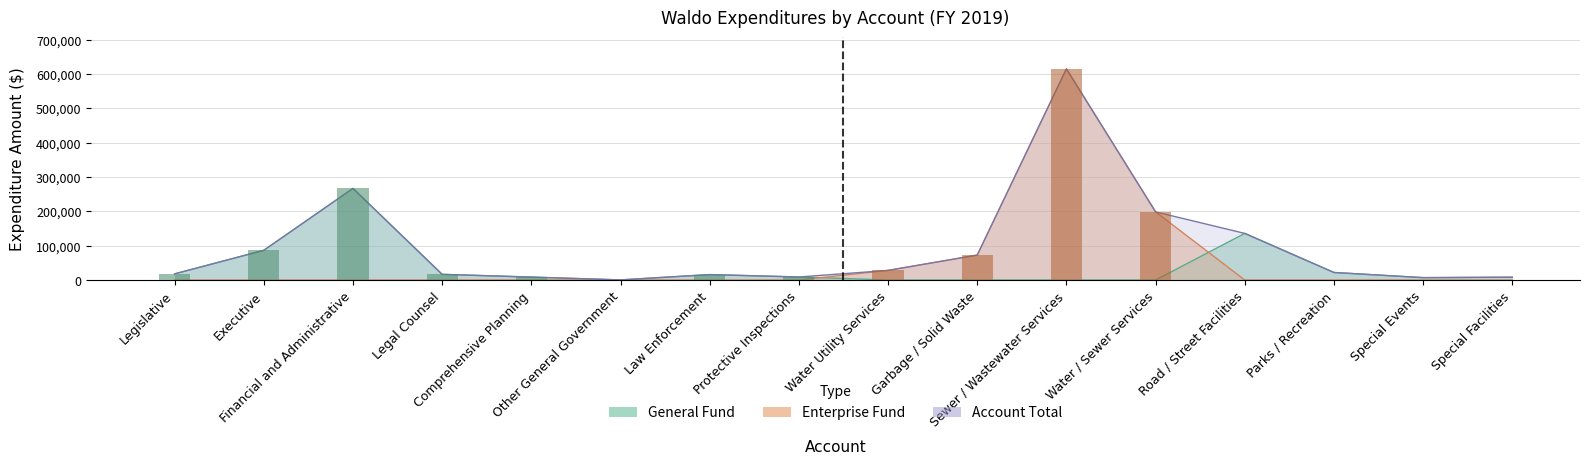

What is the sum of all Account Total values?

1508226